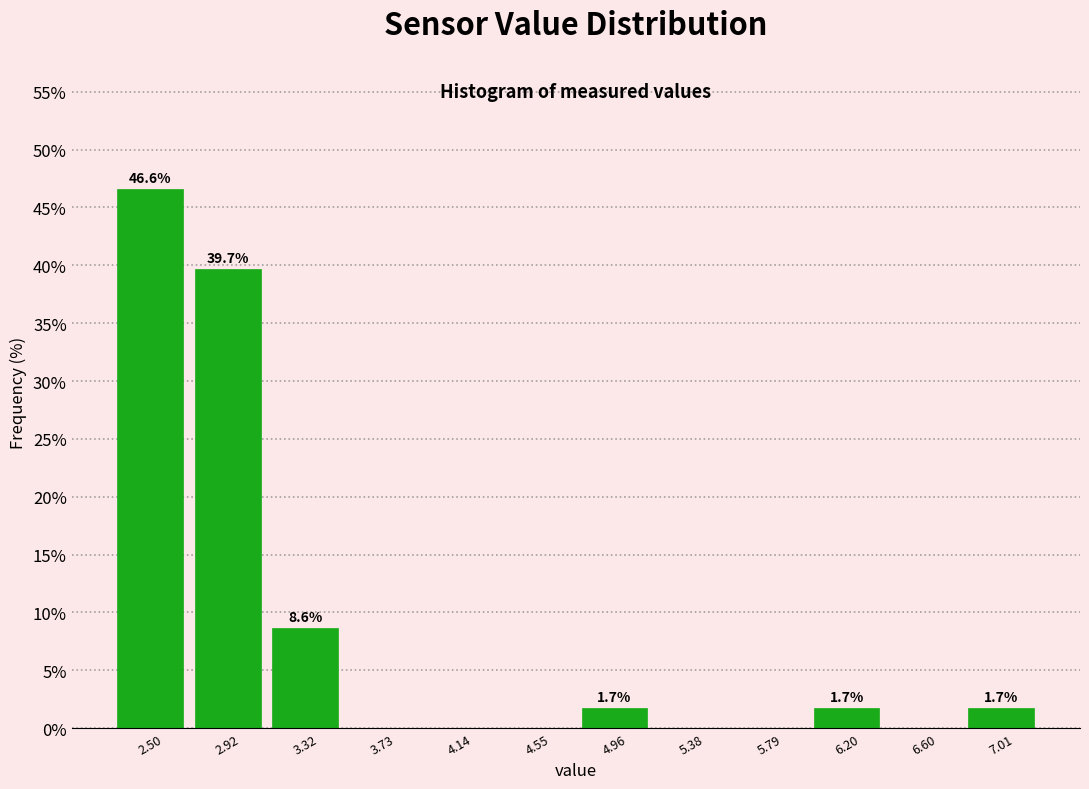

Which range on the x-axis has the tallest bar?

2.30 to 2.71